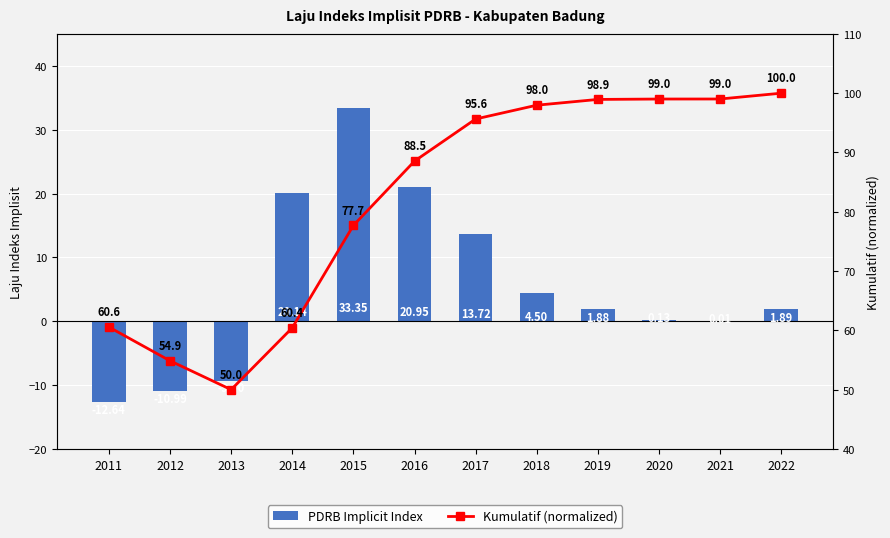

What is the average value of the PDRB Implicit Index series?

5.3